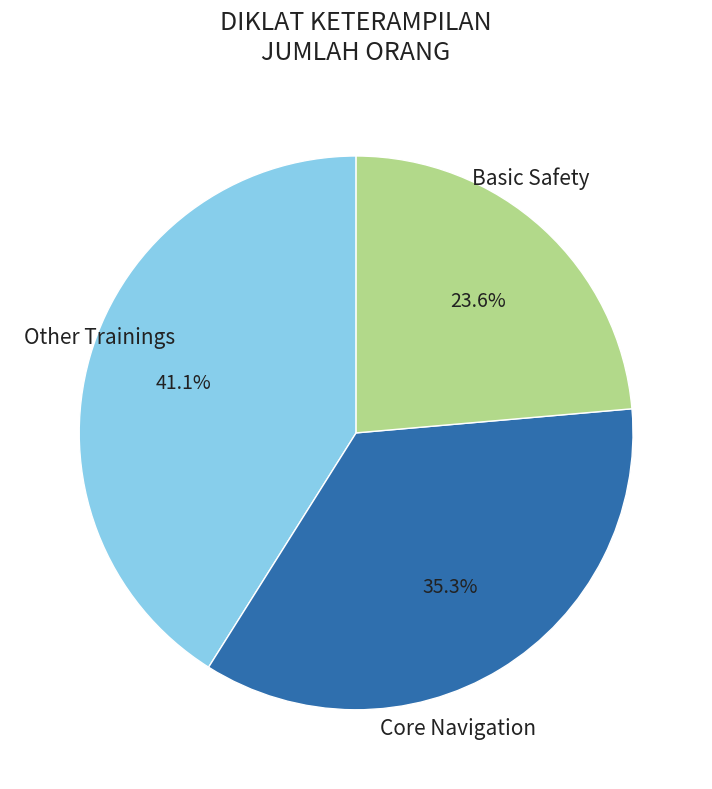

Is there any slice that represents more than half of the pie?

No